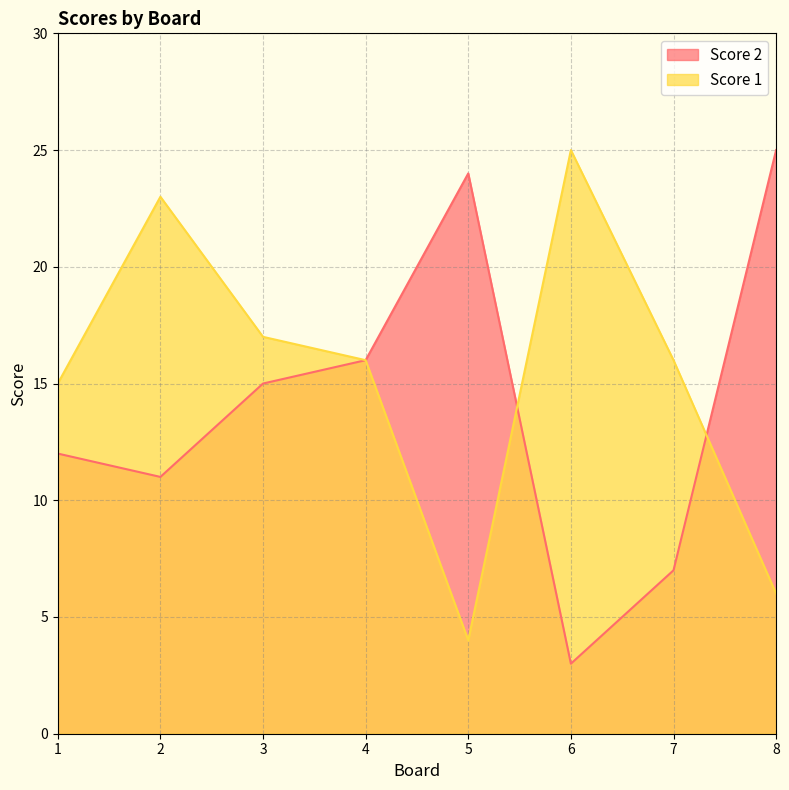

How many data points in Score 1 are less than 16?

3